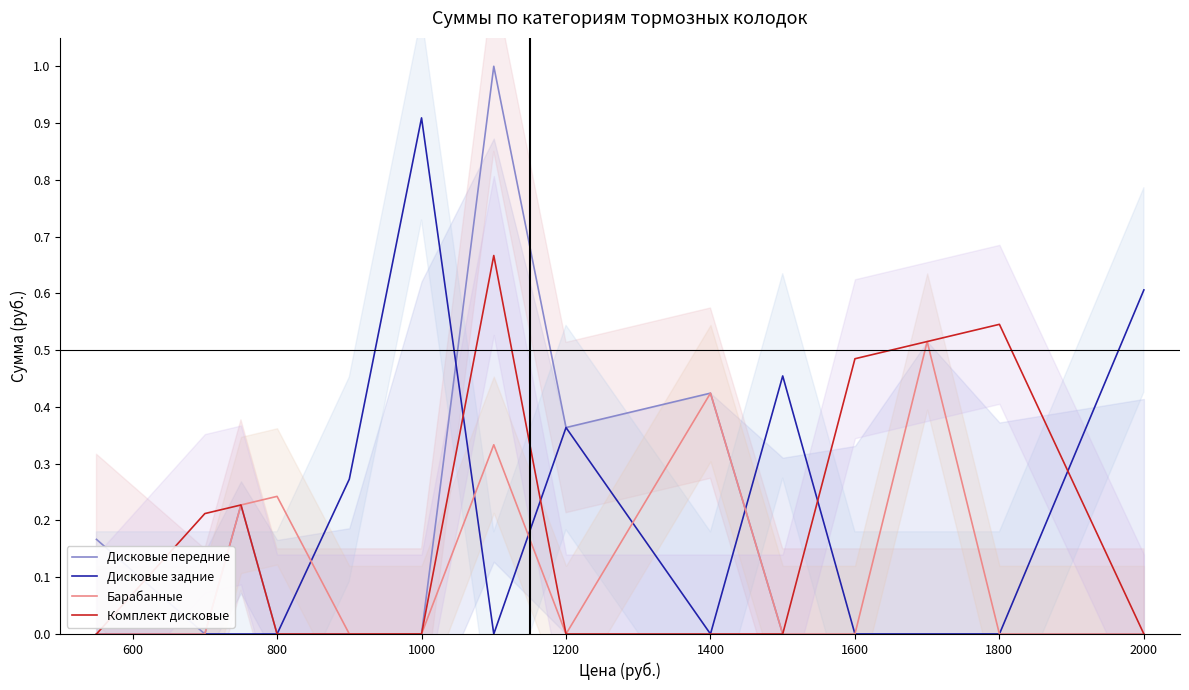

The value of Дисковые передние at 800 is 0.0. True or false?

True